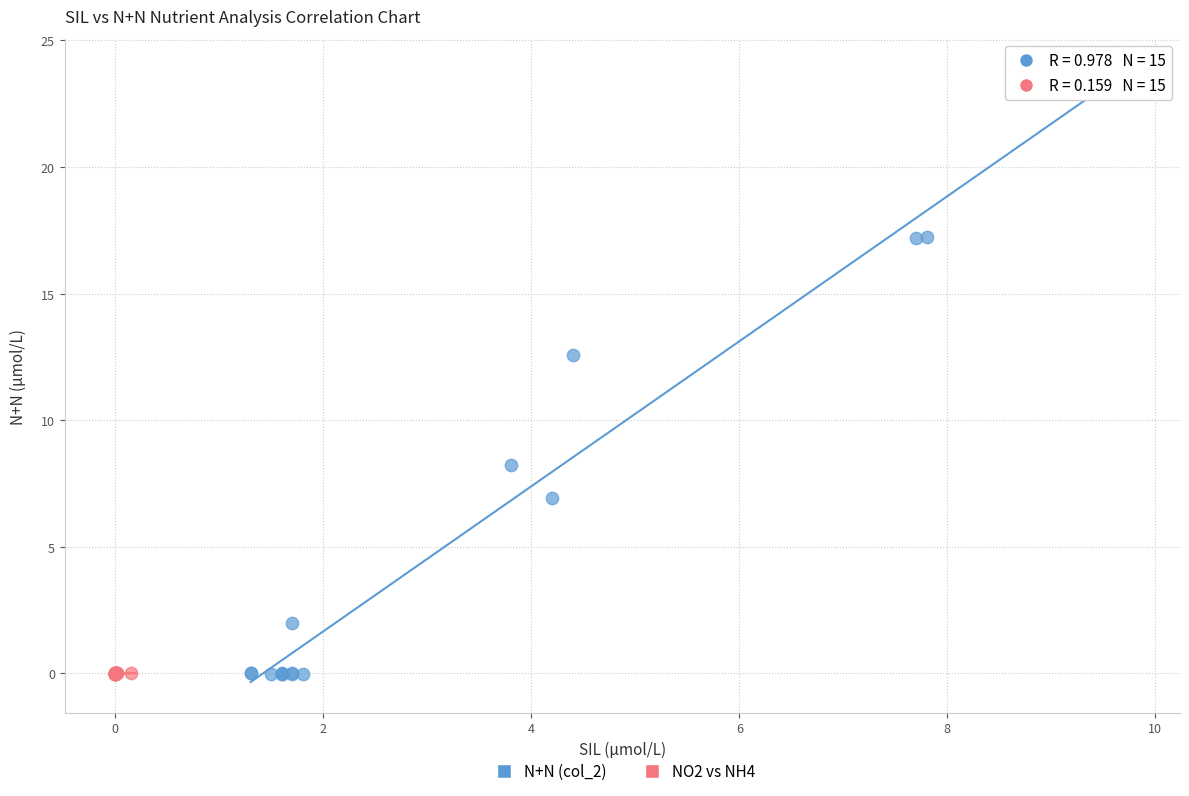

Which series has the largest Y range (max minus min)?

N+N (col_2)